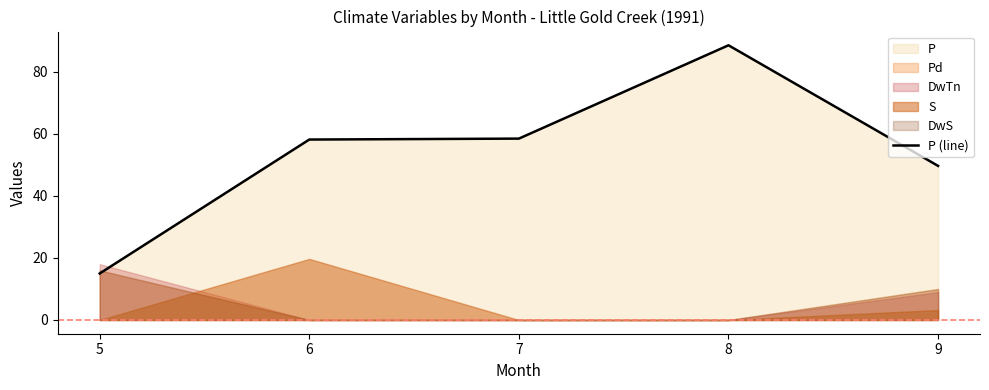

List the labels in order of value, largest first.

8, 7, 6, 9, 5